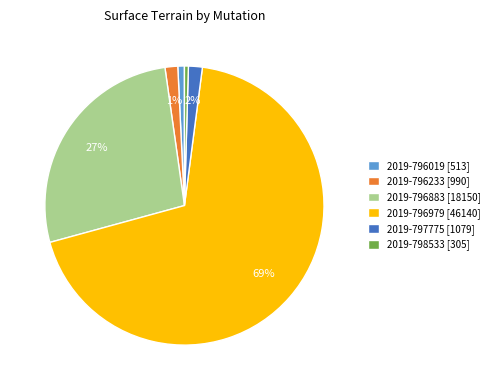

Combined, do 2019-798533 [305] and 2019-797775 [1079] account for over 50%?

No